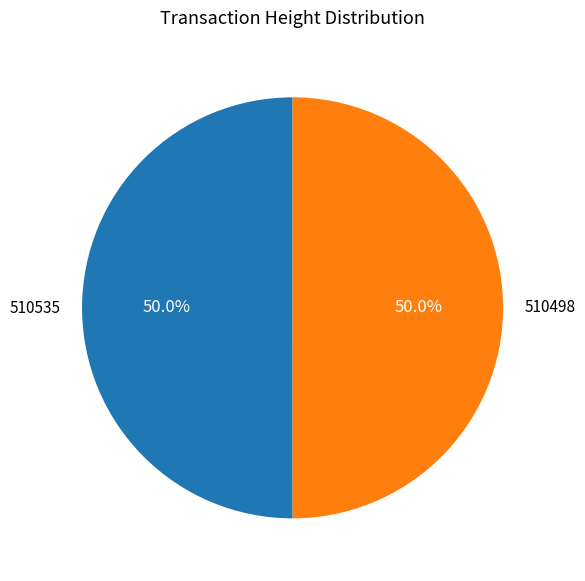

What is the ratio of the value at 510535 to the value at 510498?

1.0